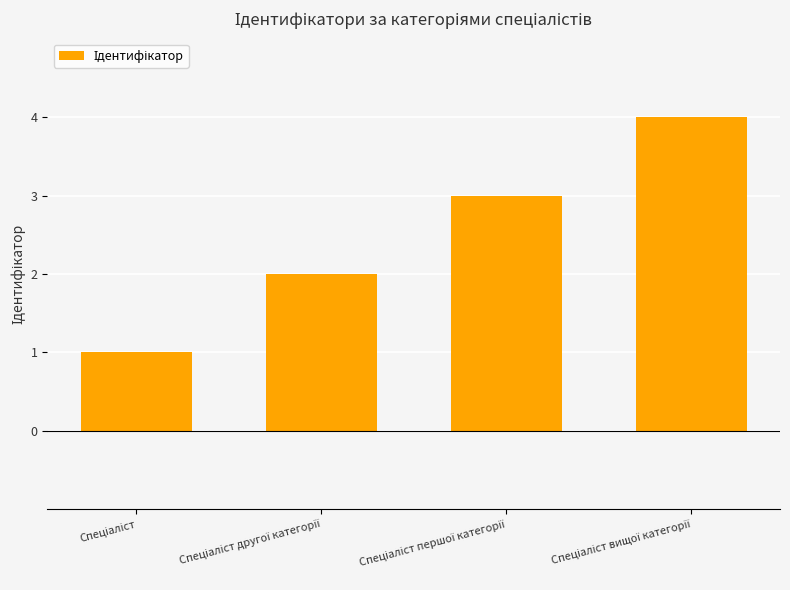

What is the value of the 3rd bar from the left?

3